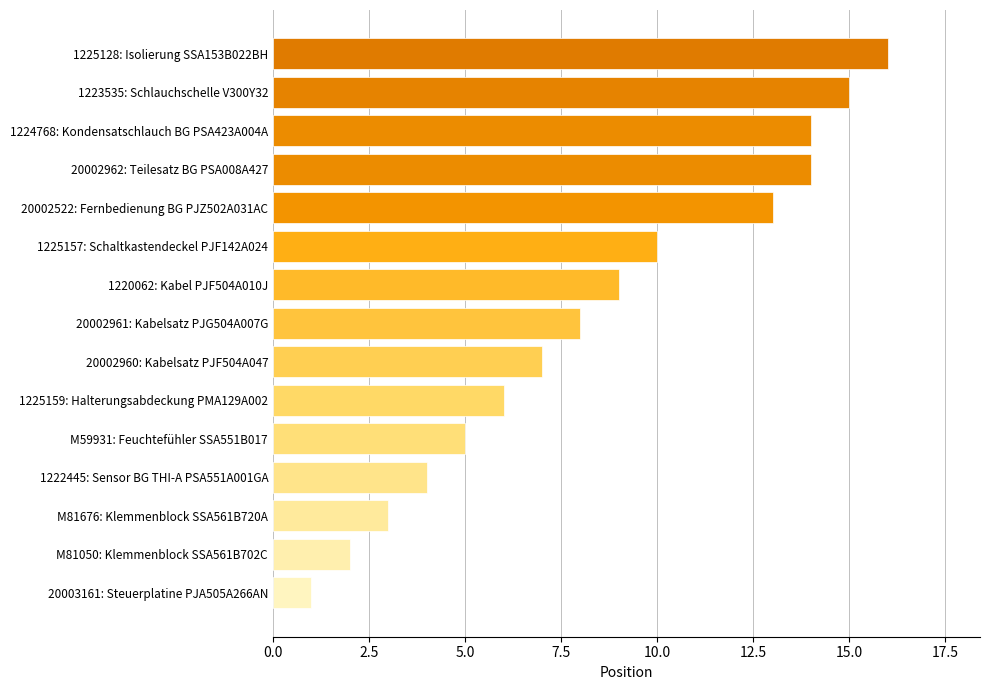

Which category has the highest value across all series?

1225128: Isolierung SSA153B022BH